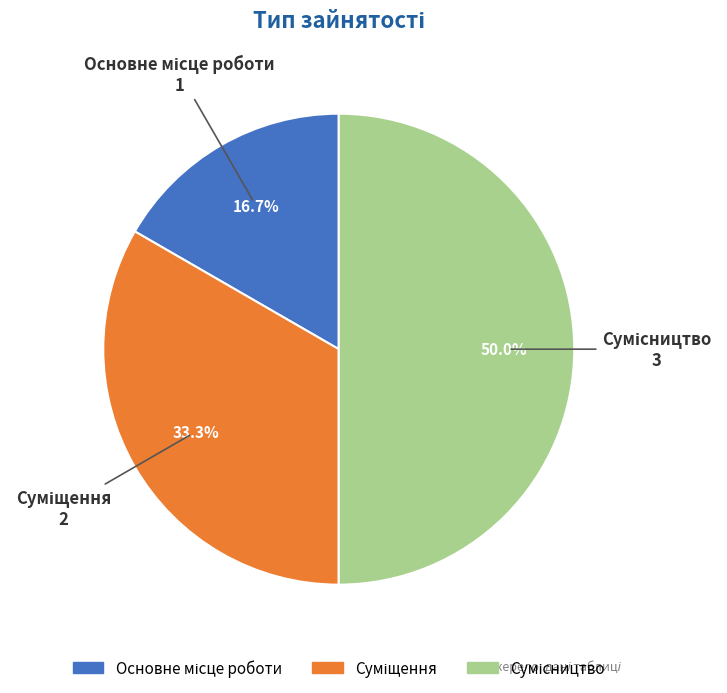

How many segments does this pie chart have?

3